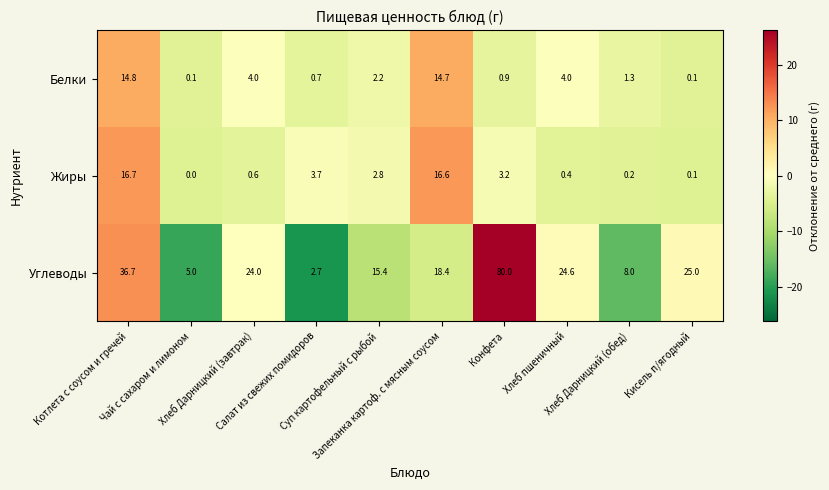

Which category has the highest value across all series?

Конфета